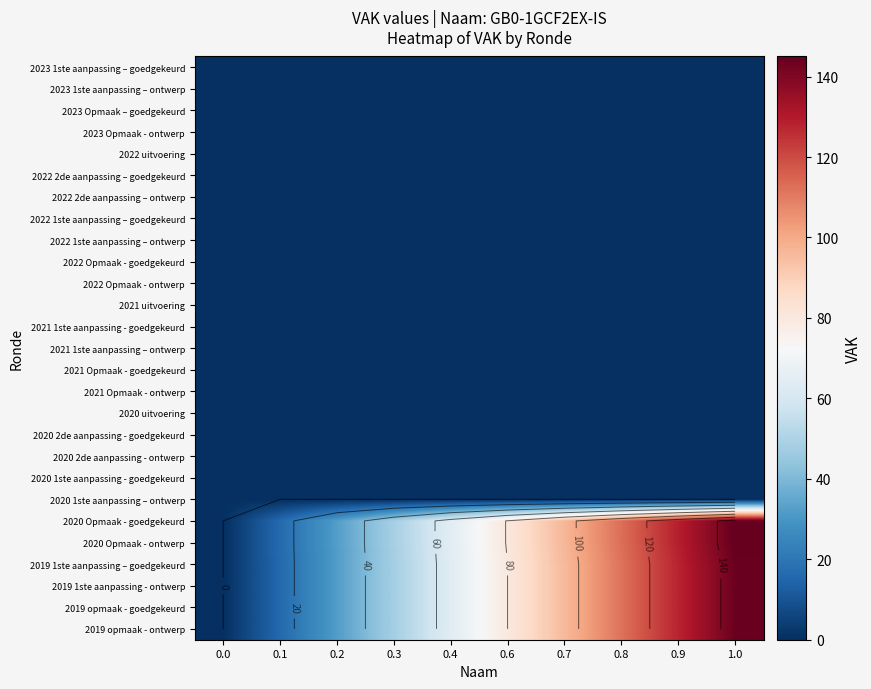

Where is 2020 Opmaak - ontwerp nearest to the value 72?

0.4